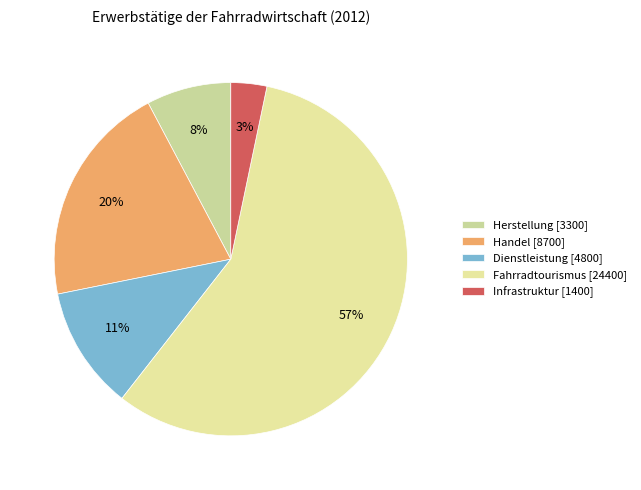

The Infrastruktur slice represents 3% of the pie. True or false?

True